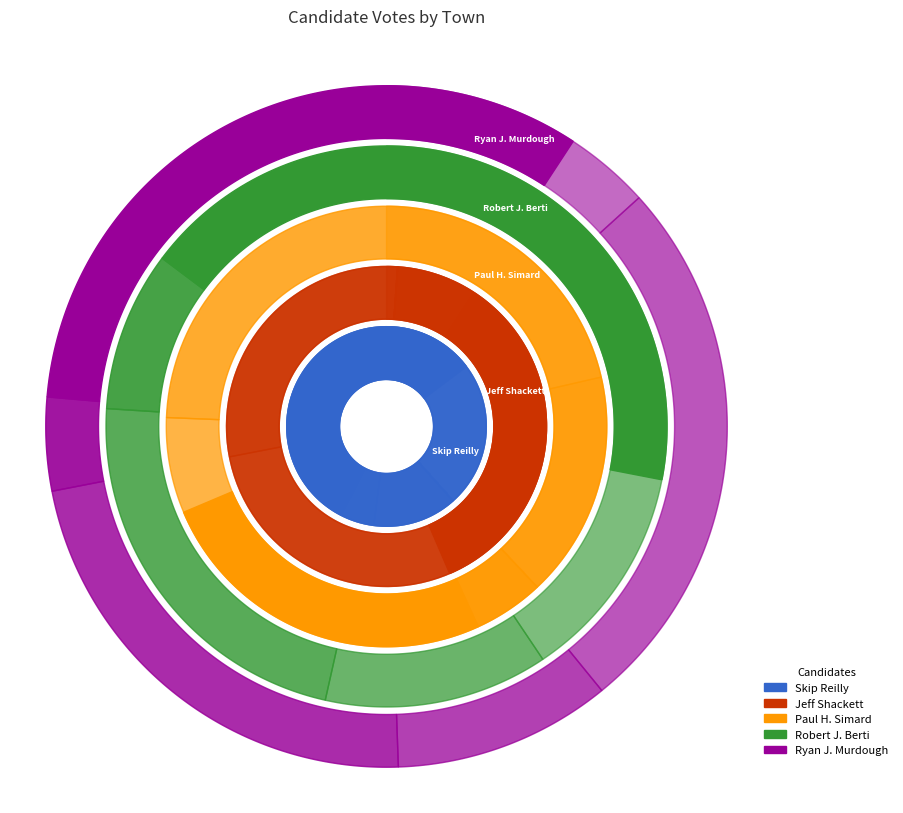

Reading left to right, list all the values displayed in this chart.

Skip Reilly: Alexandria=165	Ashland=143	Bridgewater=104	Bristol=234	Groton=52	Holderness=155
Jeff Shackett: Alexandria=112	Ashland=83	Bridgewater=79	Bristol=271	Groton=22	Holderness=93
Paul H. Simard: Alexandria=58	Ashland=107	Bridgewater=40	Bristol=169	Groton=14	Holderness=69
Robert J. Berti: Alexandria=46	Ashland=64	Bridgewater=35	Bristol=61	Groton=25	Holderness=116
Ryan J. Murdough: Alexandria=36	Ashland=70	Bridgewater=28	Bristol=61	Groton=12	Holderness=89